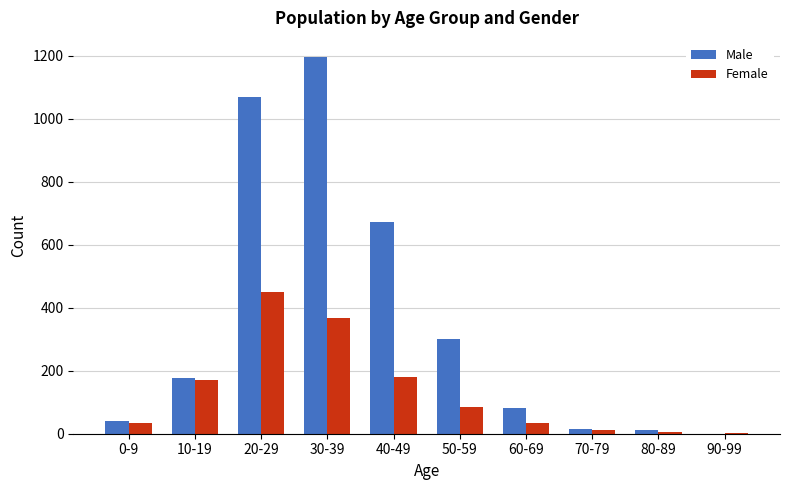

What is the difference between the Male values at 20-29 and 80-89?

1058